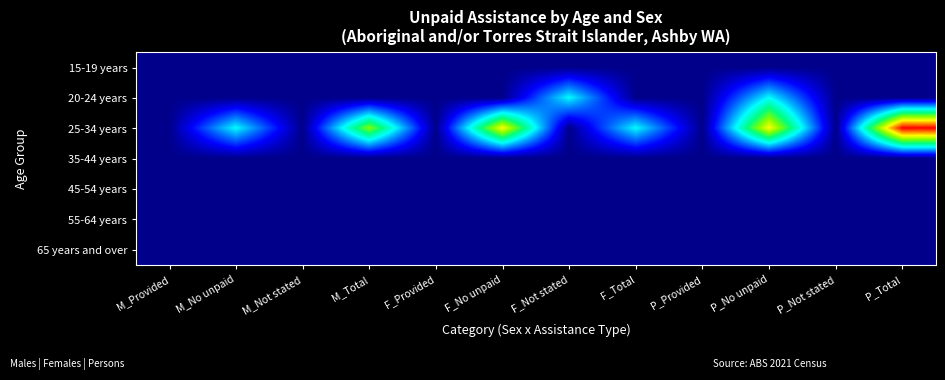

Which series has the largest total across all categories?

25-34 years